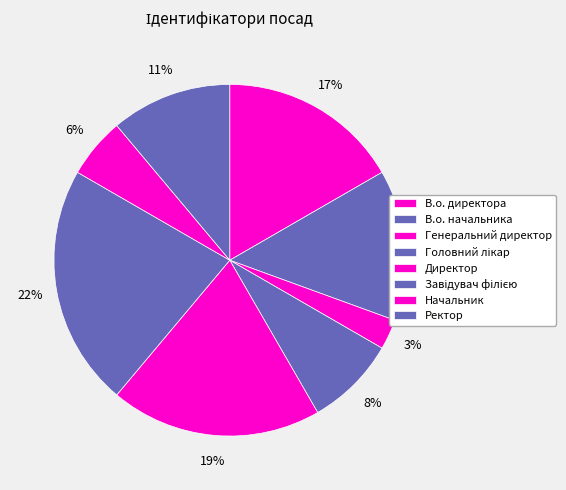

To the nearest percent, what portion does Директор represent?

19%